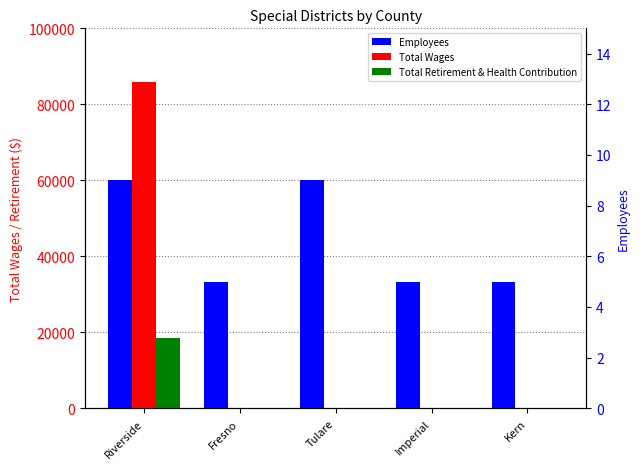

The Employees series shows 9 at Riverside. True or false?

True